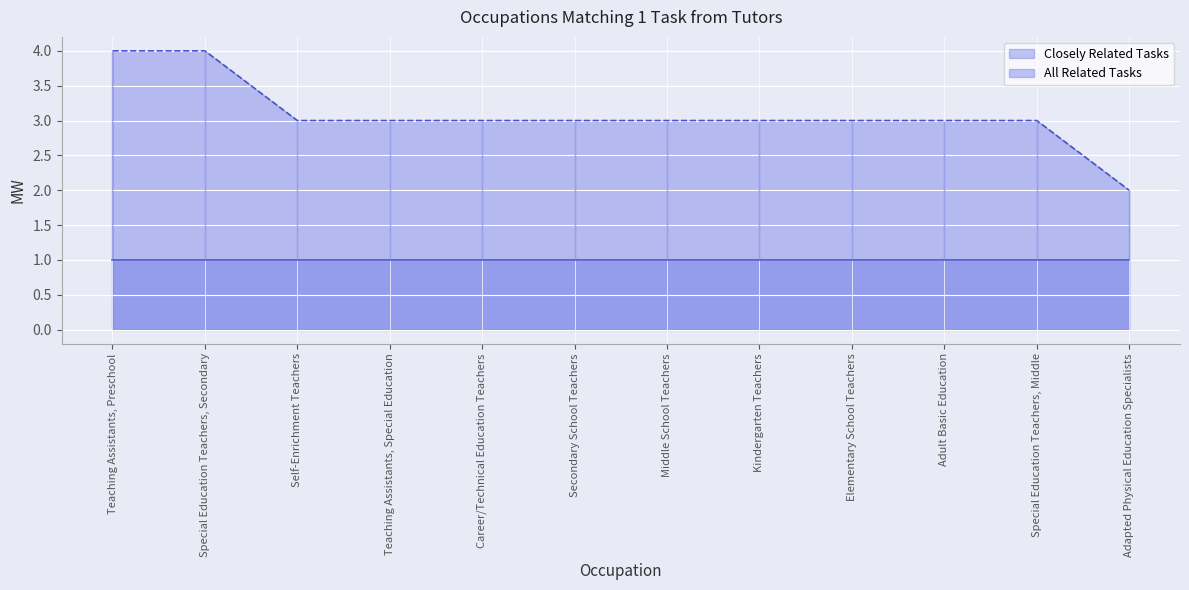

List the labels in order of value, smallest first.

Adapted Physical Education Specialists, Self-Enrichment Teachers, Teaching Assistants, Special Education, Career/Technical Education Teachers, Secondary School Teachers, Middle School Teachers, Kindergarten Teachers, Elementary School Teachers, Adult Basic Education, Special Education Teachers, Middle, Teaching Assistants, Preschool, Special Education Teachers, Secondary